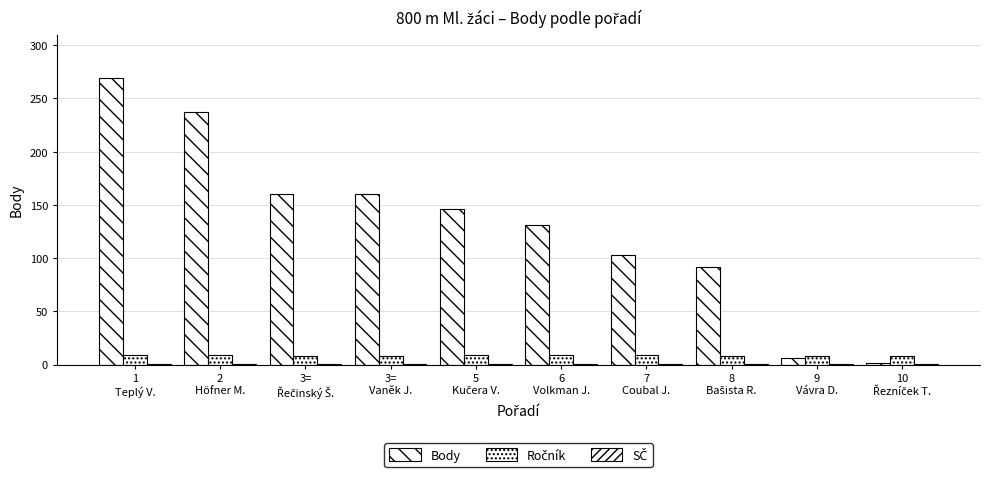

What is the sum of the Body values at 8
Bašista R. and 3=
Vaněk J.?

252.0